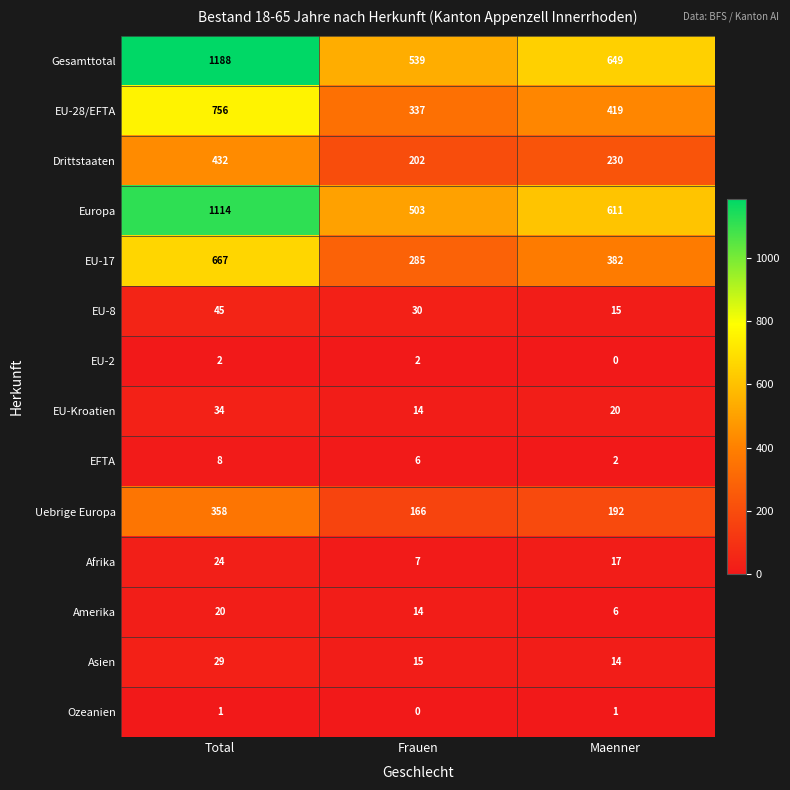

What is the difference between the second highest and minimum values in the Gesamttotal series?

110